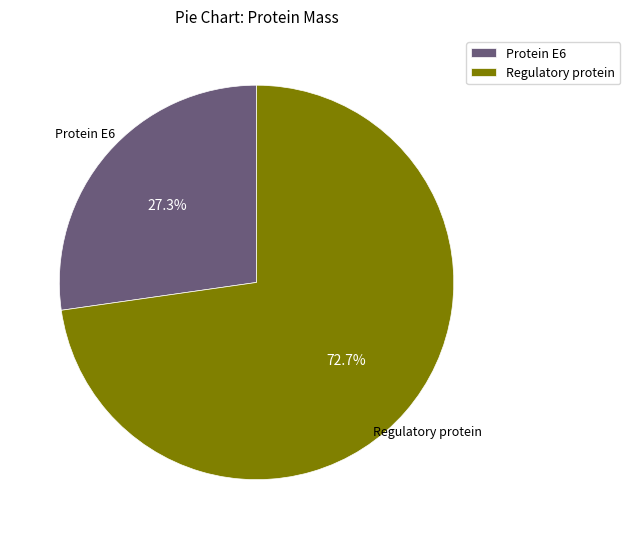

To the nearest percent, what is the average slice percentage?

50%